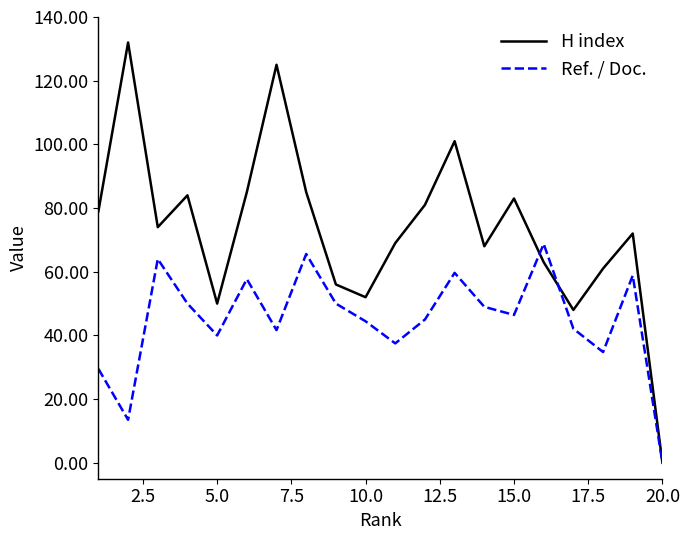

Which series has the largest total across all categories?

H index